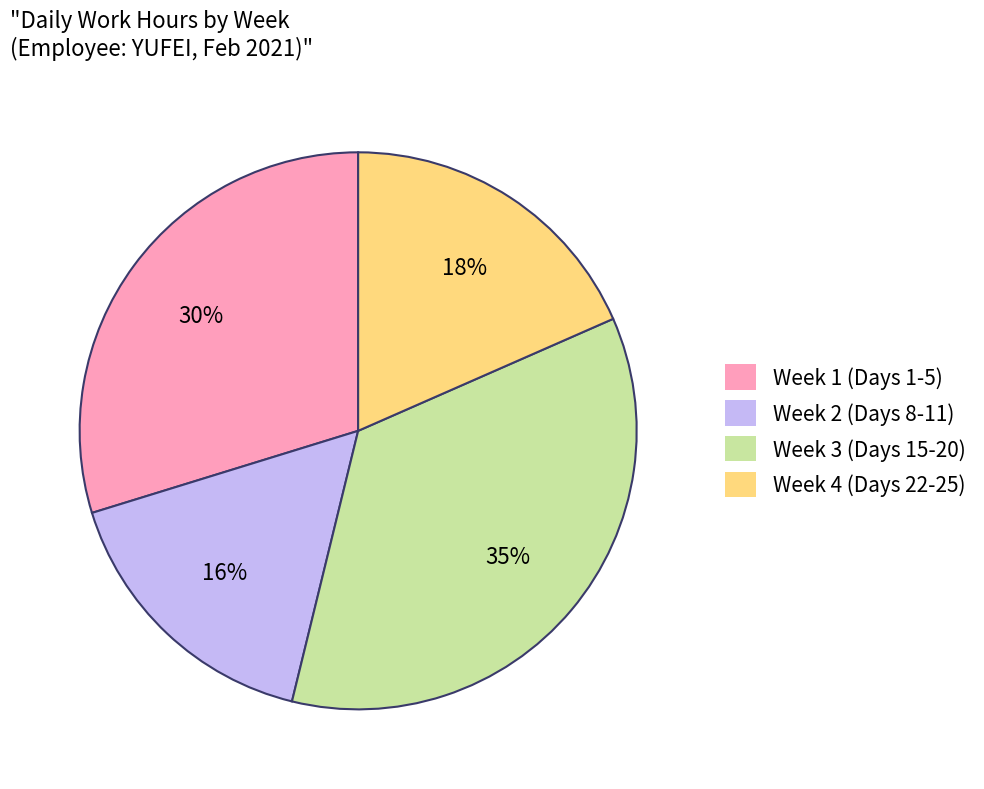

What is the ratio of the value at Week 4 (Days 22-25) to the value at Week 1 (Days 1-5)?

0.6